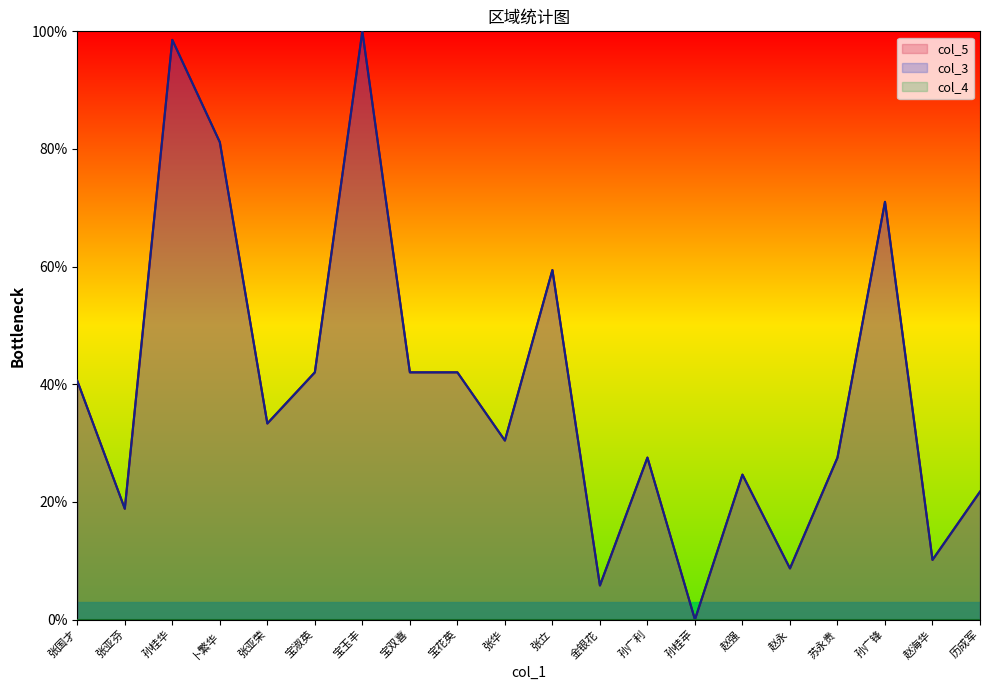

Does the chart display data point markers on the line(s)?

No